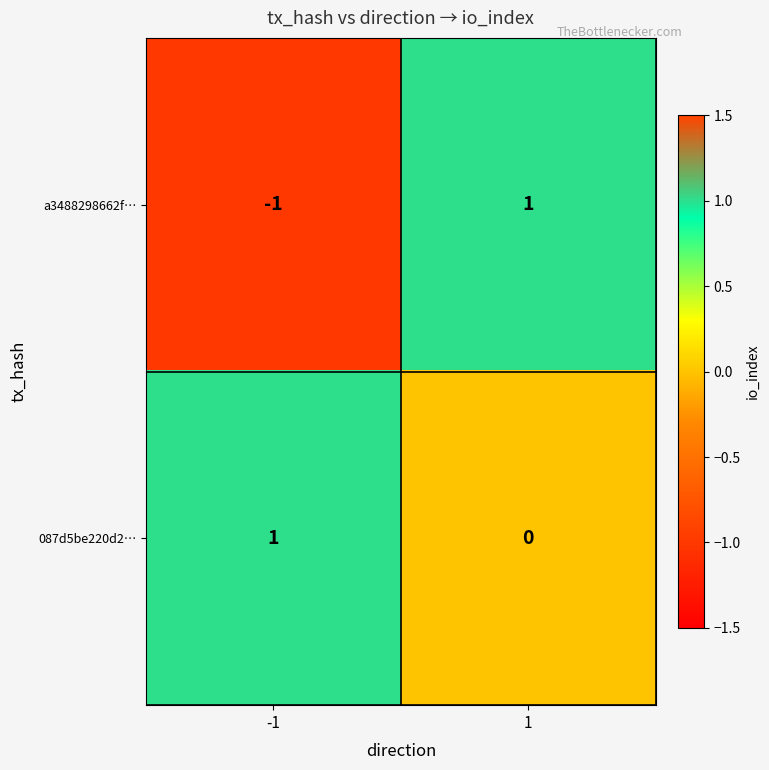

At -1, list the series in order from smallest to largest.

a3488298662f…, 087d5be220d2…